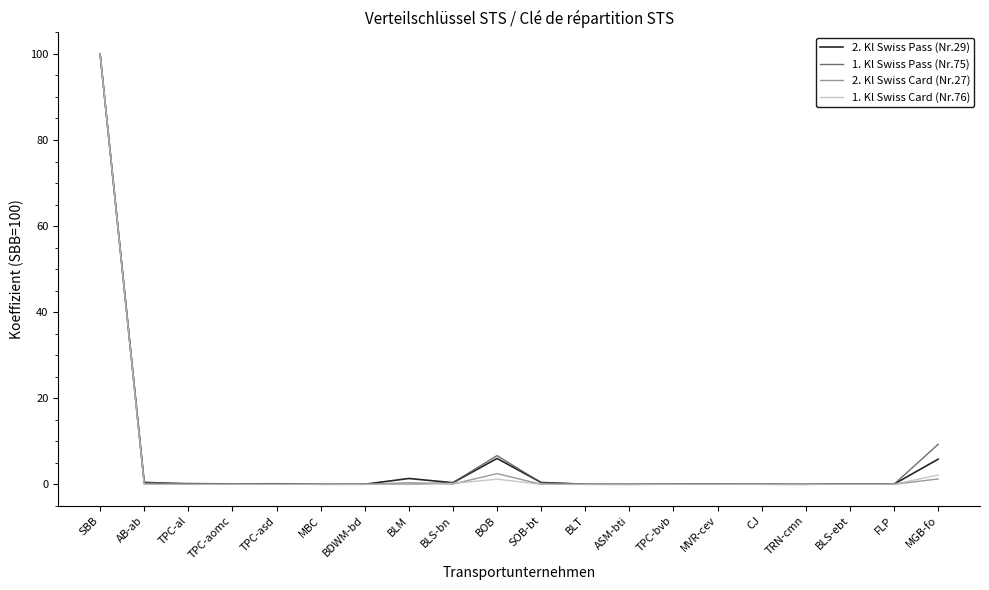

The value of 2. Kl Swiss Card (Nr.27) at TRN-cmn is 0.0. True or false?

True